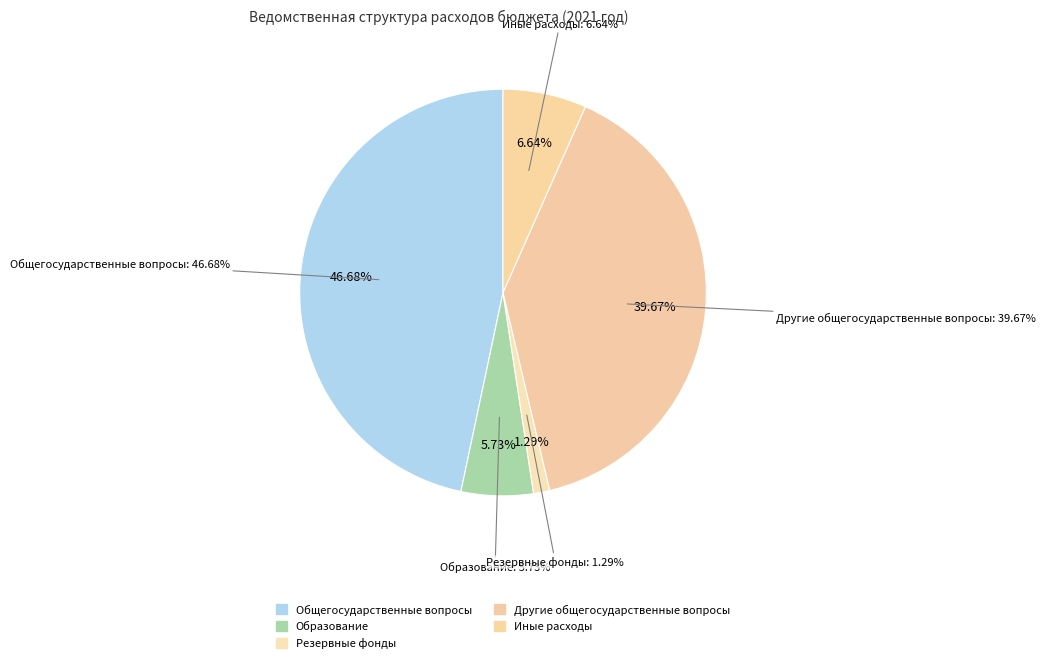

Rank the categories by value from highest to lowest.

Общегосударственные вопросы, Другие общегосударственные вопросы, Иные расходы, Образование, Резервные фонды